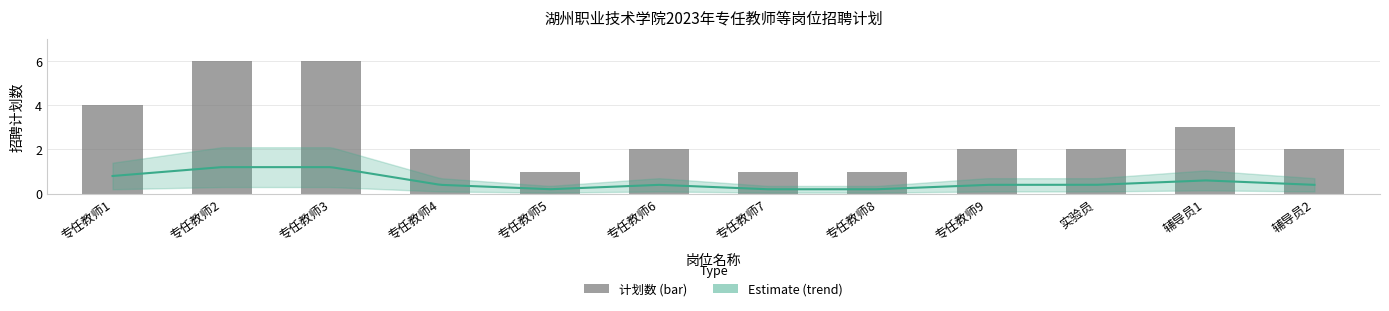

How many values are below 2?

3